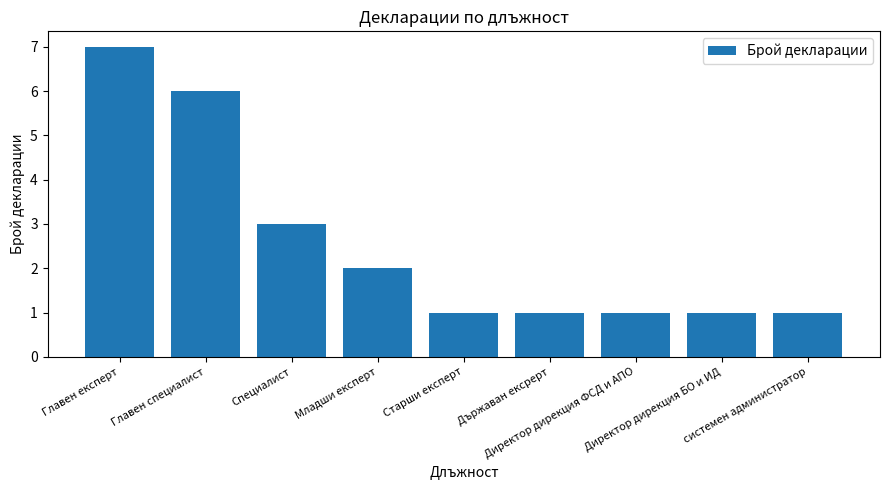

The chart shows a value of 1 at Старши експерт. True or false?

True